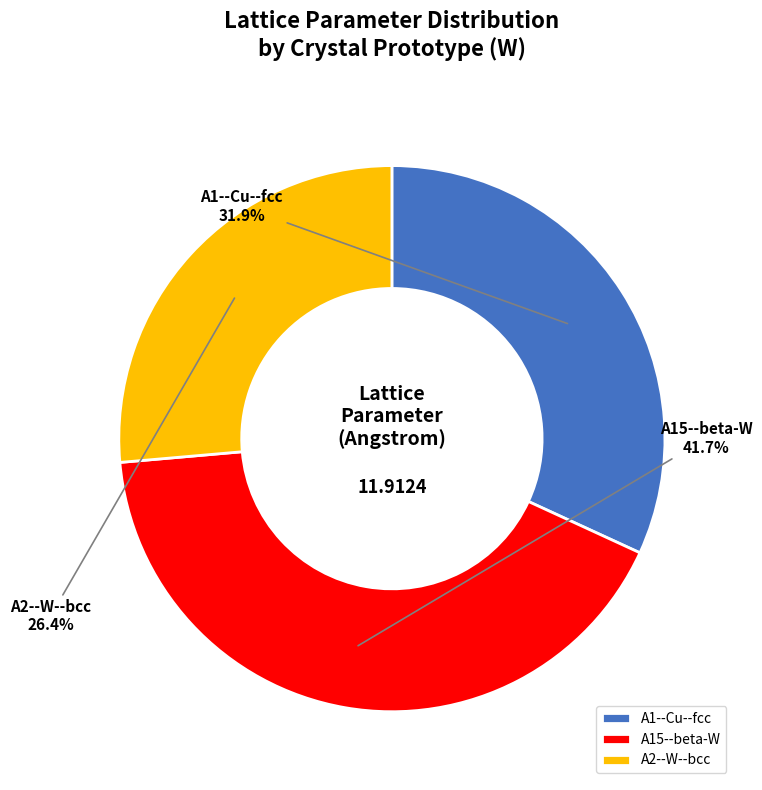

To the nearest percent, what is the combined percentage of A2--W--bcc and A1--Cu--fcc?

58%